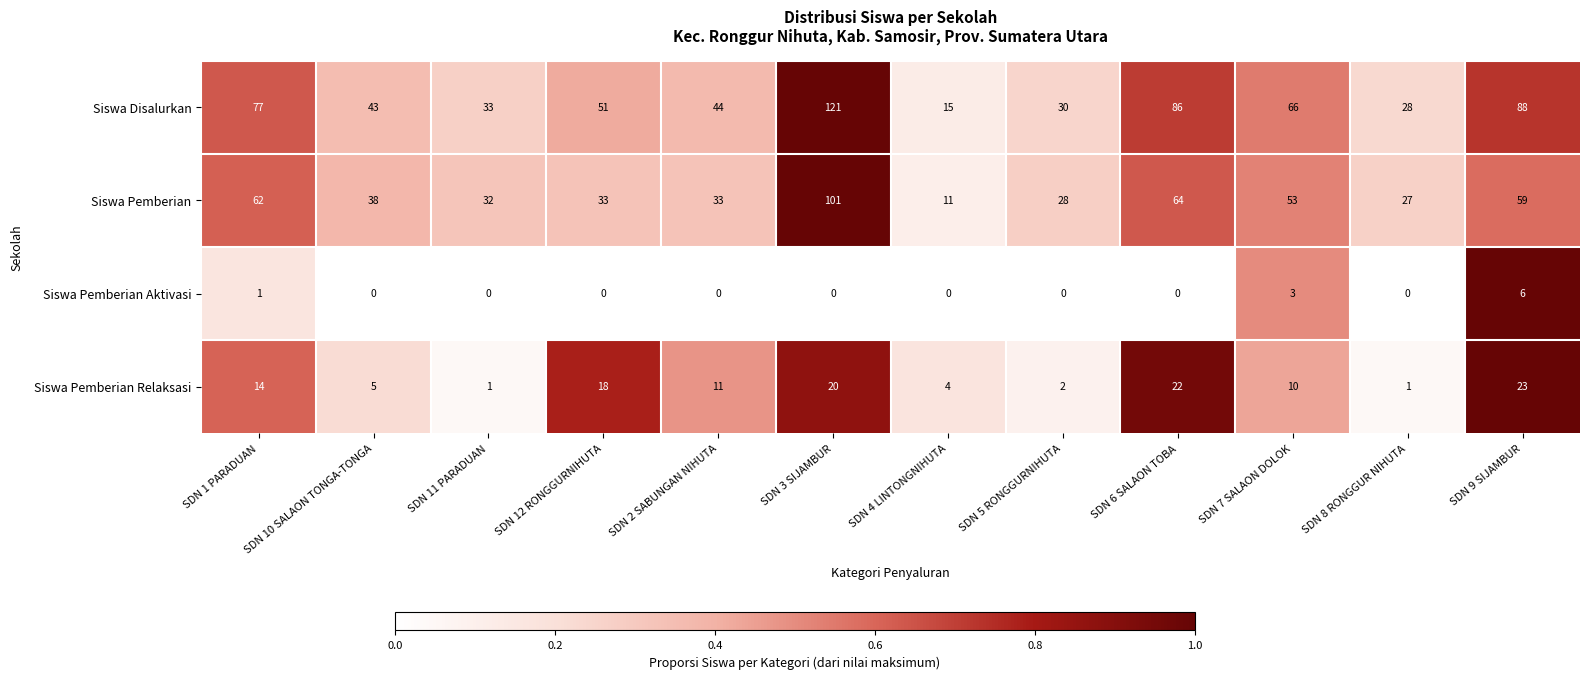

At SDN 12 RONGGURNIHUTA, list the series in order from smallest to largest.

Siswa Pemberian Aktivasi, Siswa Pemberian Relaksasi, Siswa Pemberian, Siswa Disalurkan